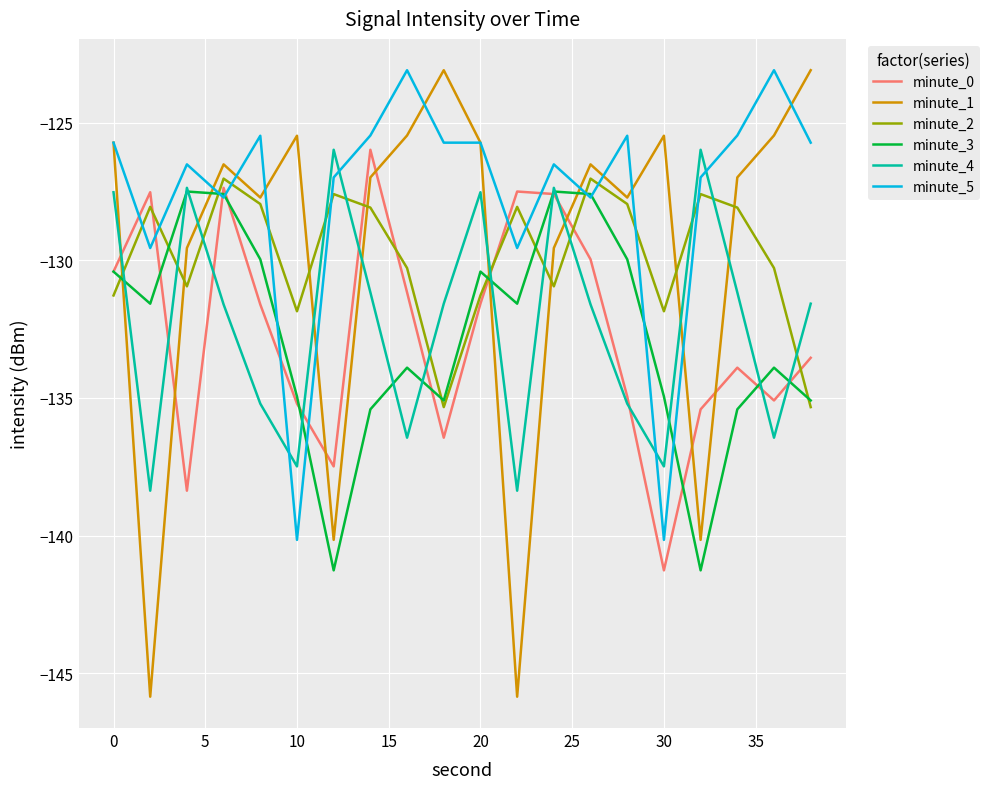

What is the highest value of the minute_4 series?

-126.0